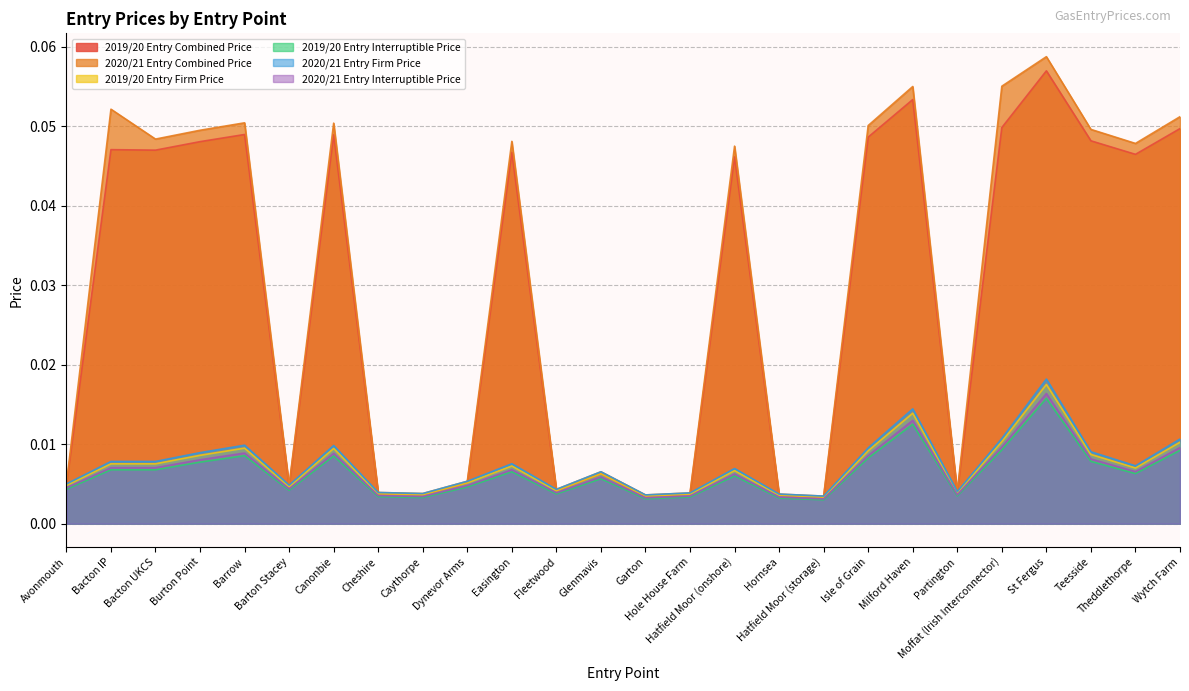

The 2020/21 Entry Combined Price series shows 0.0 at Cheshire. True or false?

False